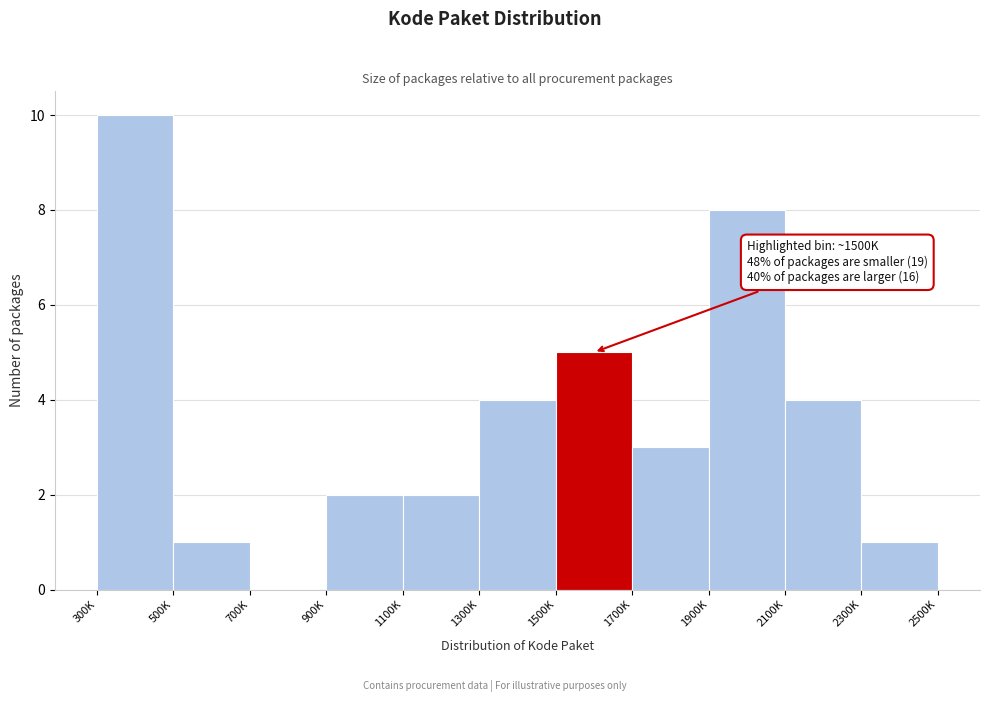

Reading left to right, what are all the values shown in this chart?

300K=10	500K=1	700K=0	900K=2	1100K=2	1300K=4	1500K=5	1700K=3	1900K=8	2100K=4	2300K=1